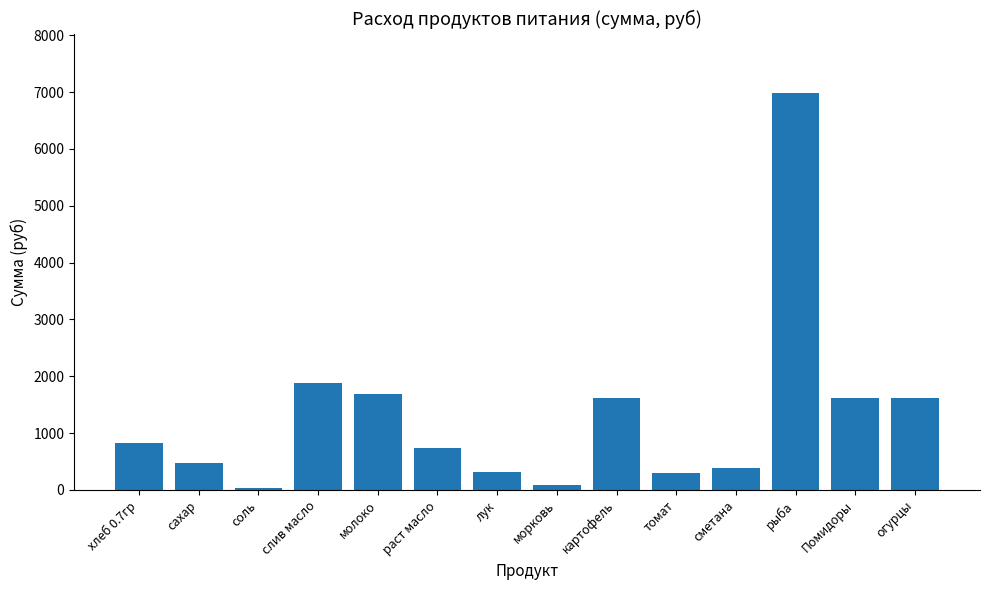

What is the difference between the maximum and minimum values?

6946.6